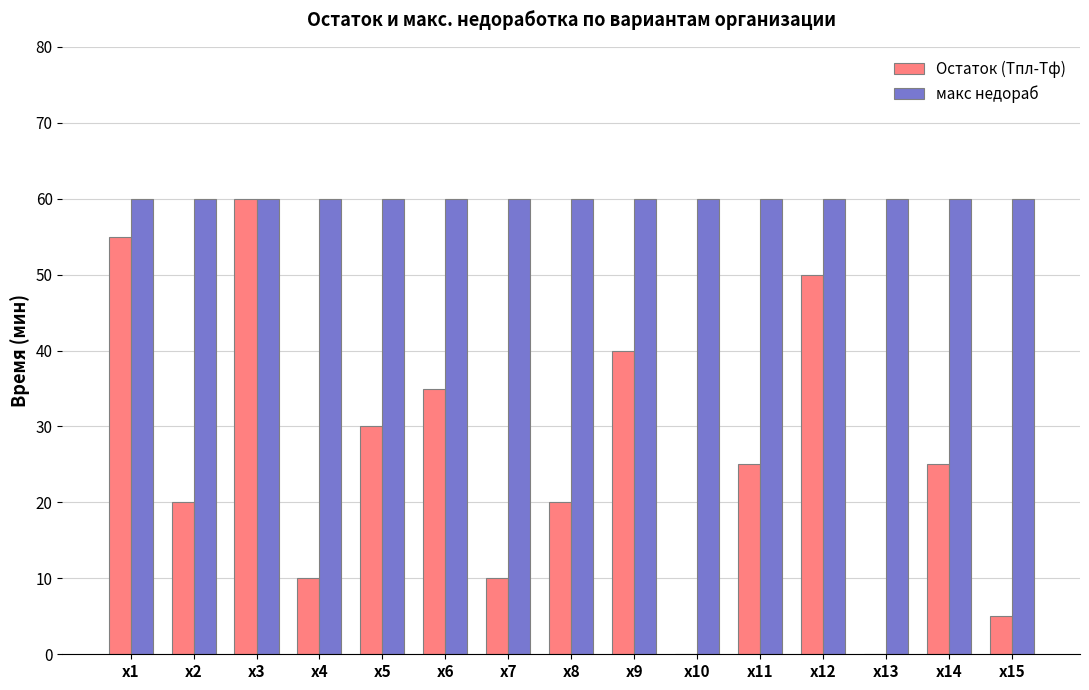

What is the maximum value shown in the chart?

60